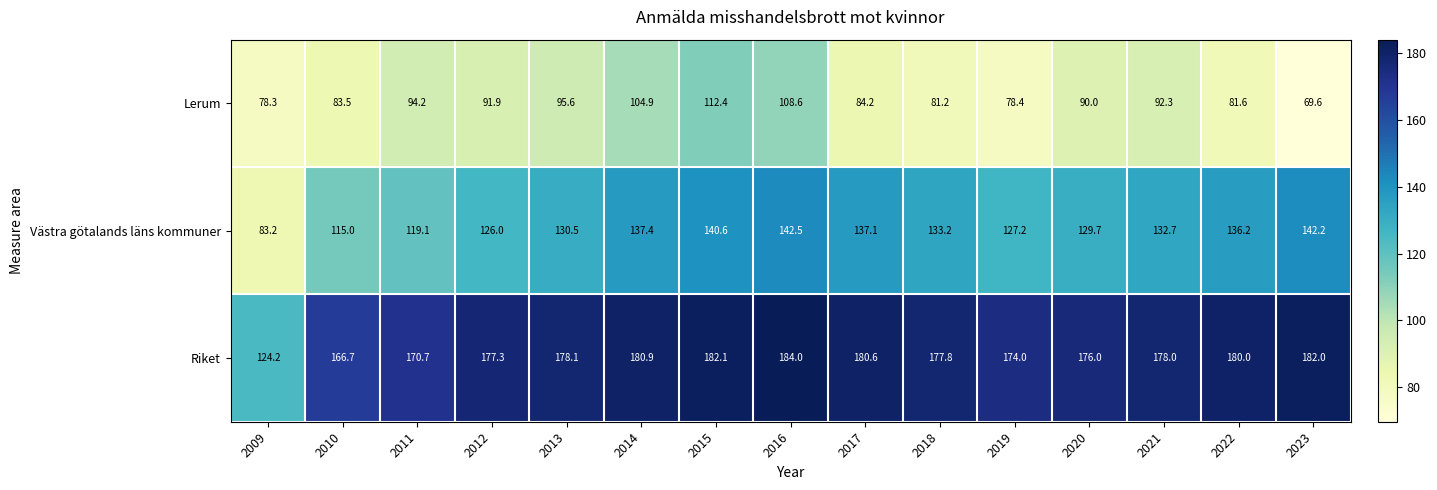

What is the difference between the Riket values at 2018 and 2013?

0.3